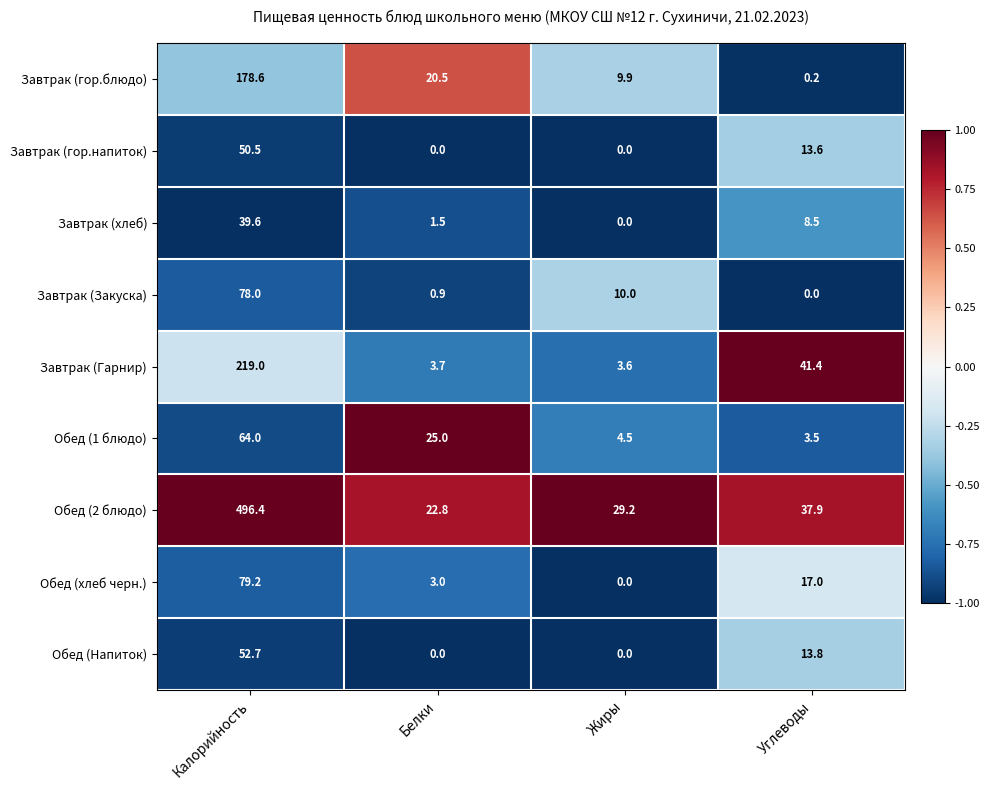

True or false: Обед (2 блюдо) has a value of 170.7 at Калорийность.

False